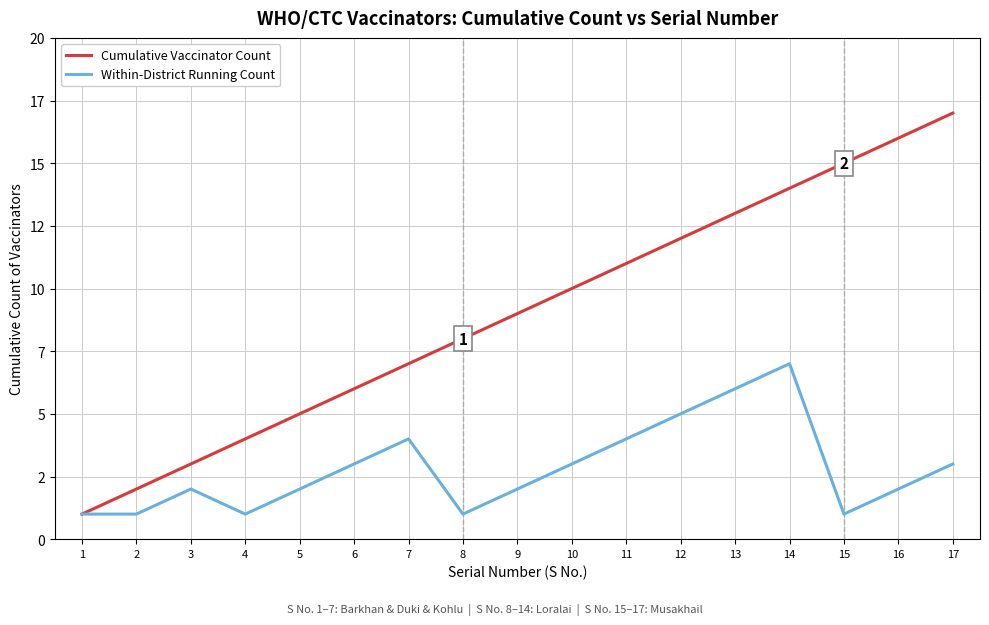

Rank the categories by Cumulative Vaccinator Count value from highest to lowest.

17, 16, 15, 14, 13, 12, 11, 10, 9, 8, 7, 6, 5, 4, 3, 2, 1